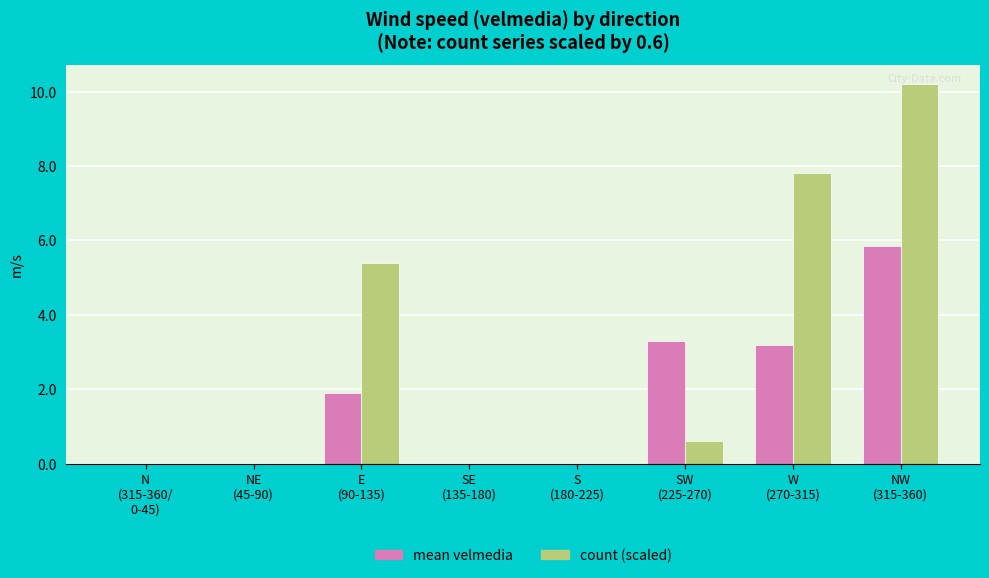

What is the greatest value displayed?

10.2